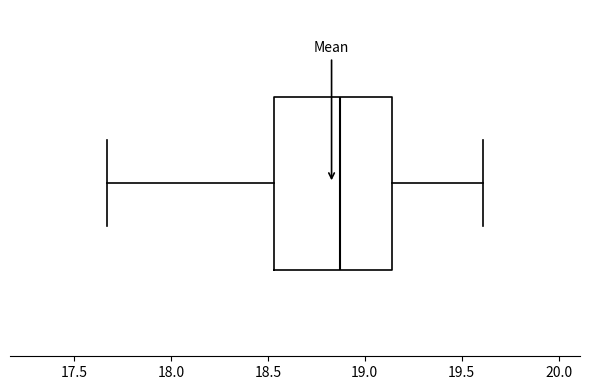

Where is the right edge of the box on the x-axis? The values are not printed on the chart, so give them approximately, as read against the axis.

19.15